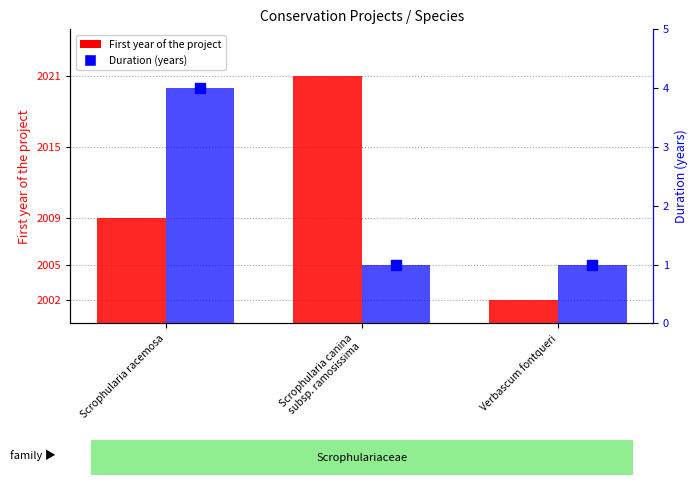

Is the value of First year of the project at Scrophularia racemosa greater than the value of Duration (years) at Scrophularia racemosa?

Yes